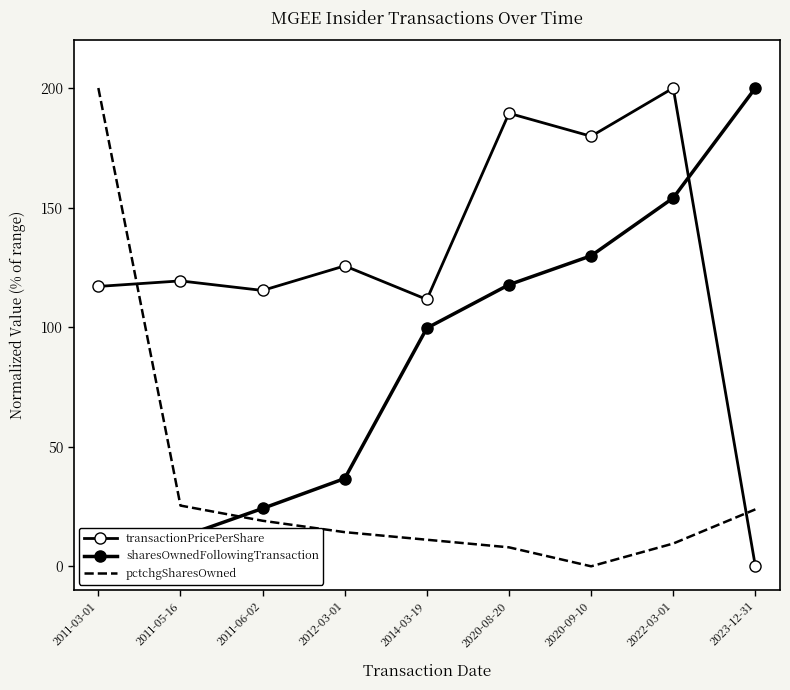

How many positive values does the pctchgSharesOwned series have?

8